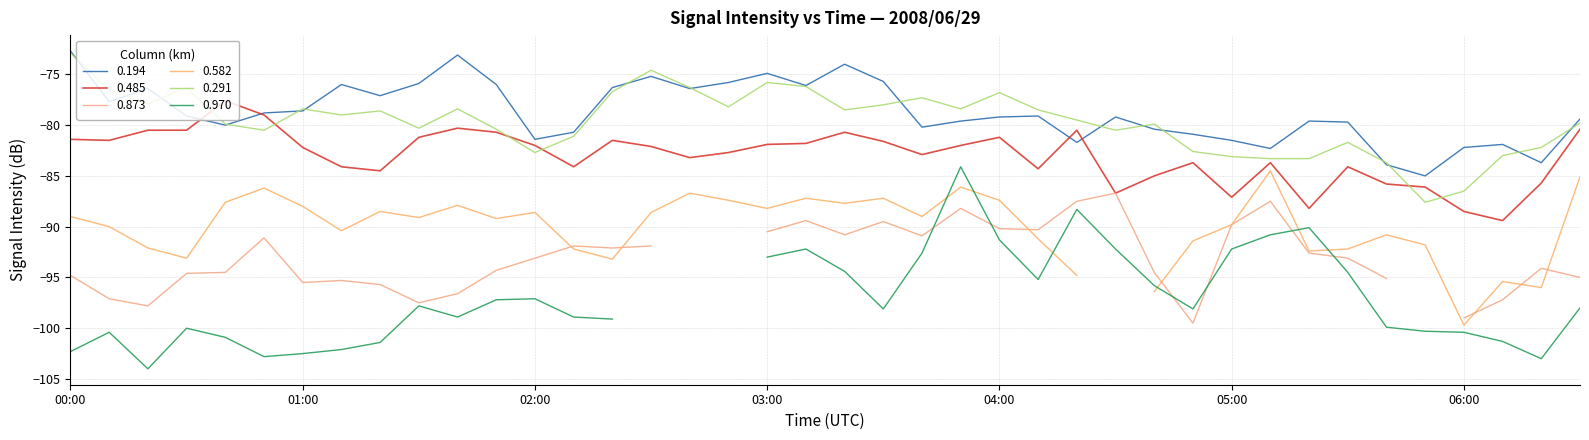

How many interior local valleys does the 0.291 series have?

10